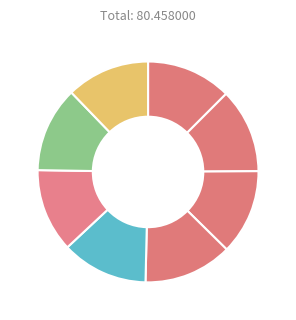

How many segments does this pie chart have?

8